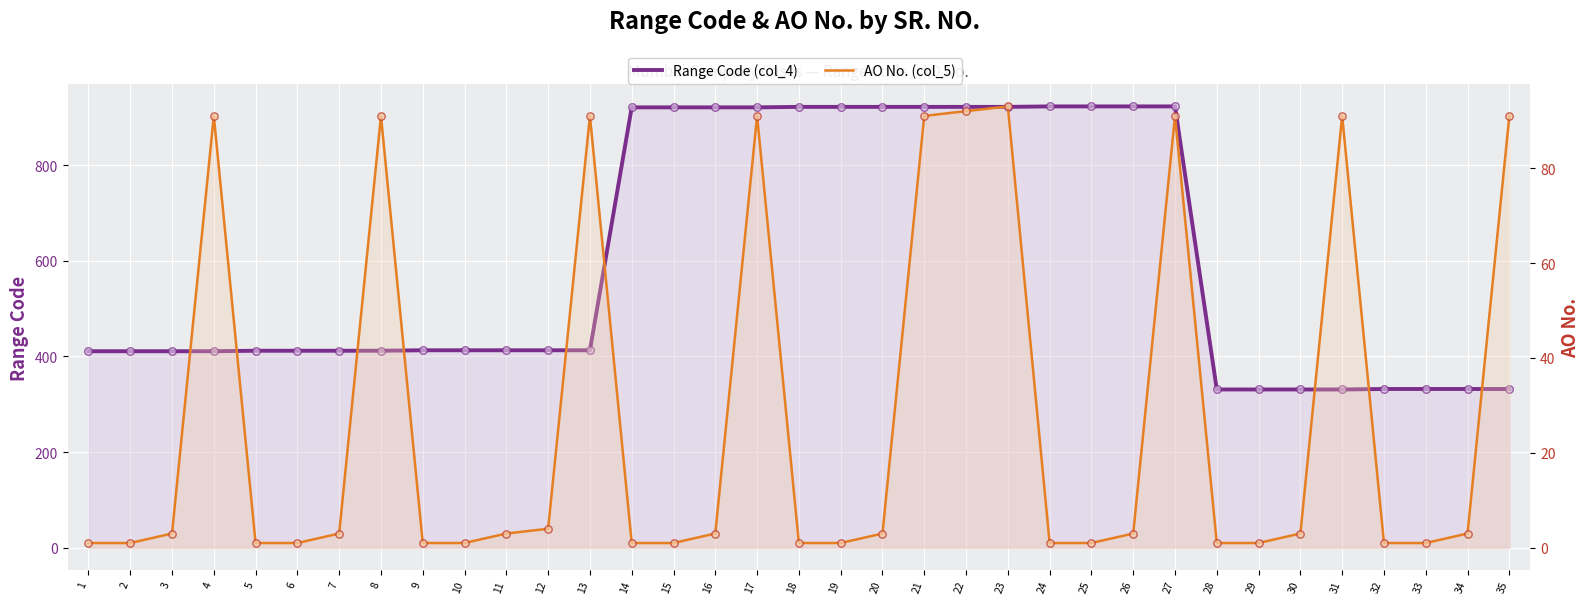

Which series contains the lowest Y value?

AO No. (col_5)